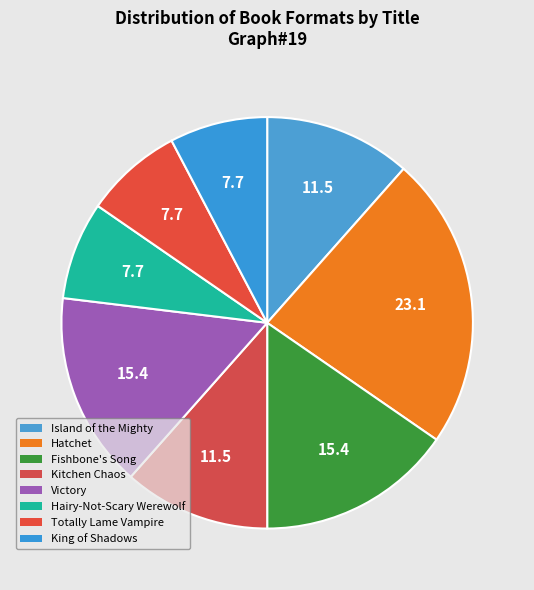

How many segments does this pie chart have?

8